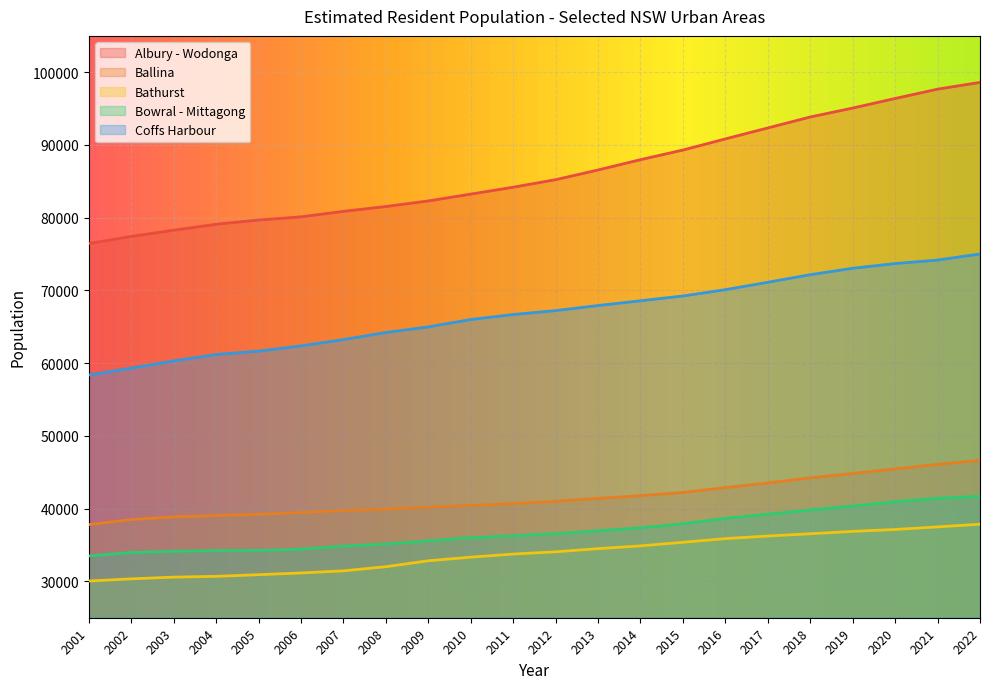

Reading left to right, list all the values displayed in this chart.

Albury - Wodonga: 2001=76451	2002=77429	2003=78284	2004=79100	2005=79685	2006=80119	2007=80876	2008=81540	2009=82307	2010=83245	2011=84195	2012=85229	2013=86564	2014=87982	2015=89306	2016=90836	2017=92343	2018=93849	2019=95078	2020=96395	2021=97676	2022=98607
Ballina: 2001=37808	2002=38493	2003=38859	2004=39061	2005=39220	2006=39468	2007=39728	2008=39922	2009=40196	2010=40451	2011=40674	2012=41022	2013=41408	2014=41777	2015=42231	2016=42890	2017=43531	2018=44236	2019=44827	2020=45467	2021=46073	2022=46651
Bathurst: 2001=30048	2002=30348	2003=30580	2004=30690	2005=30919	2006=31157	2007=31447	2008=32014	2009=32831	2010=33328	2011=33754	2012=34065	2013=34495	2014=34881	2015=35374	2016=35878	2017=36233	2018=36548	2019=36870	2020=37134	2021=37490	2022=37856
Bowral - Mittagong: 2001=33499	2002=33963	2003=34142	2004=34226	2005=34256	2006=34429	2007=34843	2008=35139	2009=35576	2010=35996	2011=36266	2012=36551	2013=36956	2014=37366	2015=37927	2016=38653	2017=39233	2018=39811	2019=40359	2020=40947	2021=41419	2022=41699
Coffs Harbour: 2001=58374	2002=59317	2003=60308	2004=61183	2005=61658	2006=62378	2007=63241	2008=64218	2009=64987	2010=66003	2011=66689	2012=67228	2013=67926	2014=68580	2015=69239	2016=70106	2017=71124	2018=72166	2019=73050	2020=73695	2021=74177	2022=75016